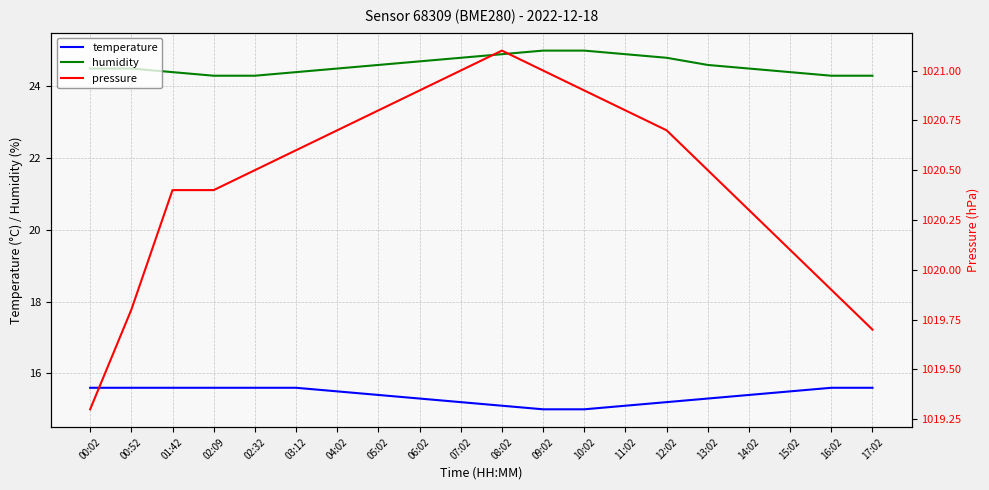

True or false: humidity and pressure intersect in this chart.

False